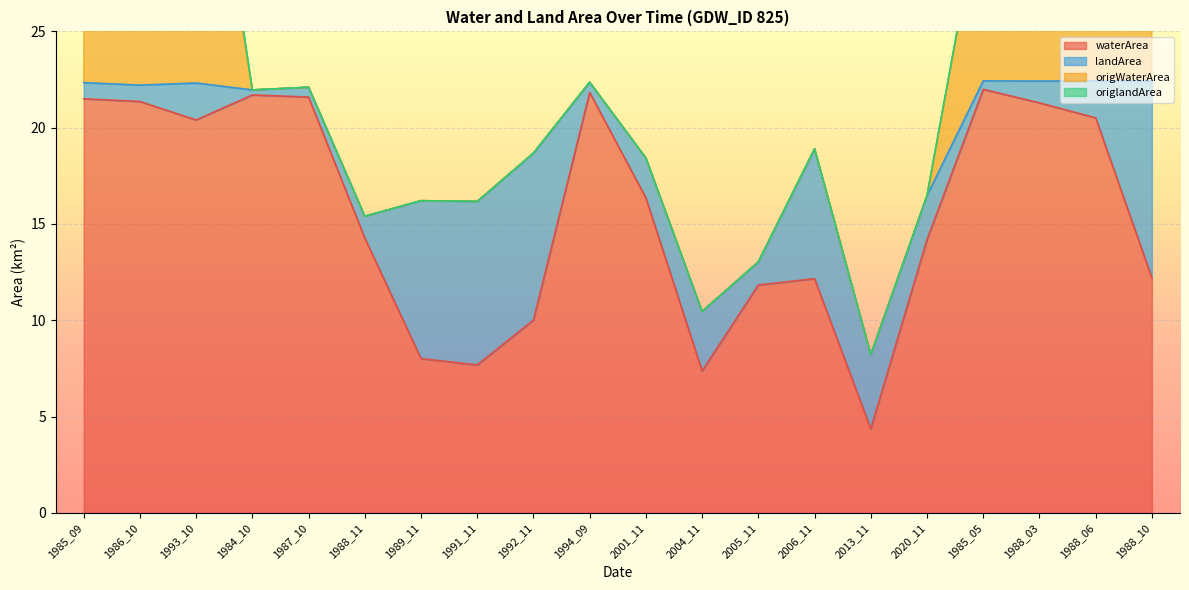

At which category is the sum across all series the highest?

1986_10